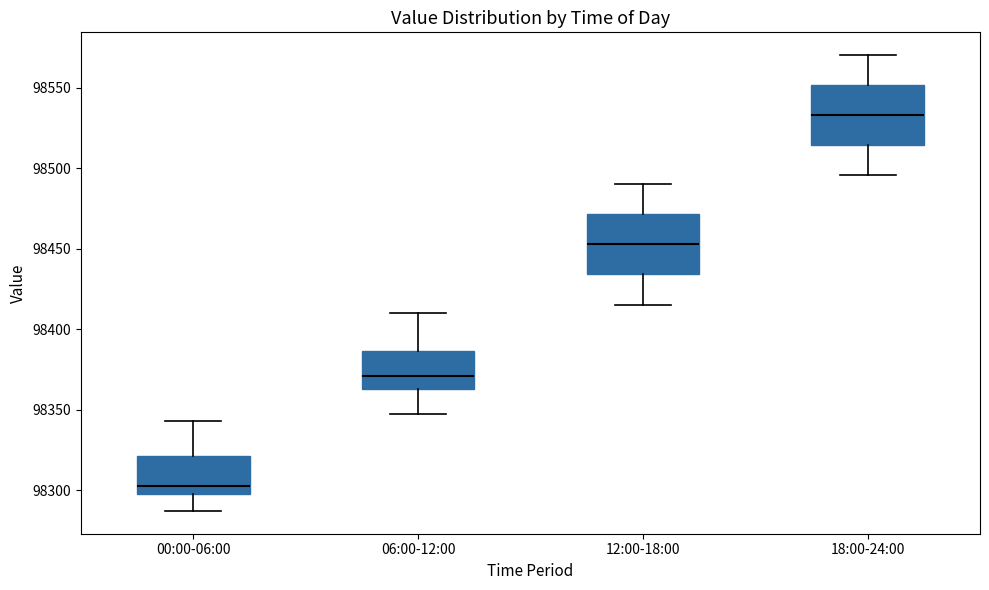

Where does the upper whisker of the box for 00:00-06:00 end on the y-axis? The values are not printed on the chart, so give them approximately, as read against the axis.

98345